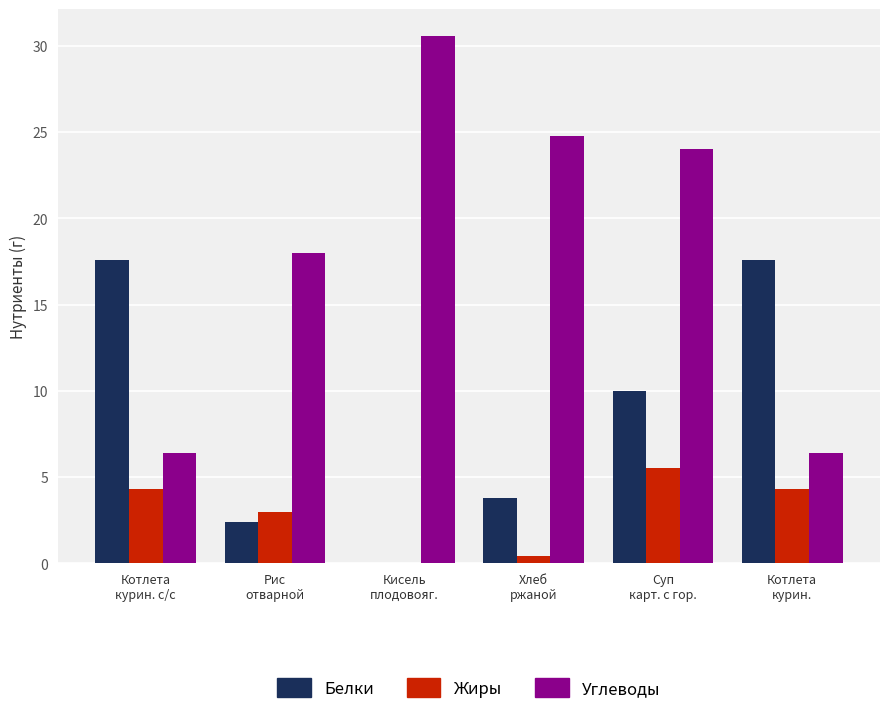

How many values in Белки are above zero?

5